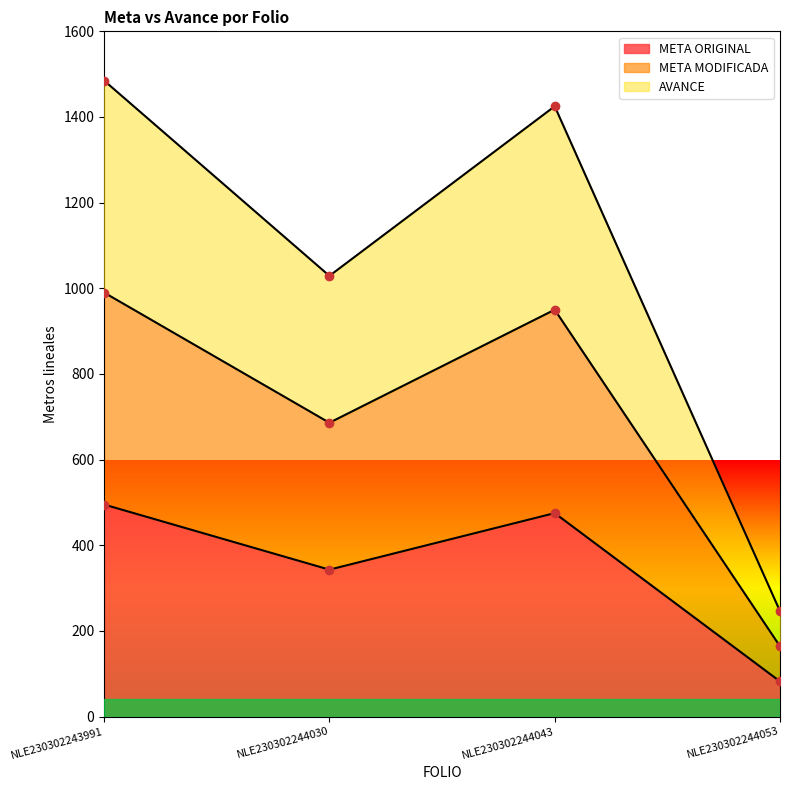

What are all the series names shown in the legend?

META ORIGINAL, META MODIFICADA, AVANCE